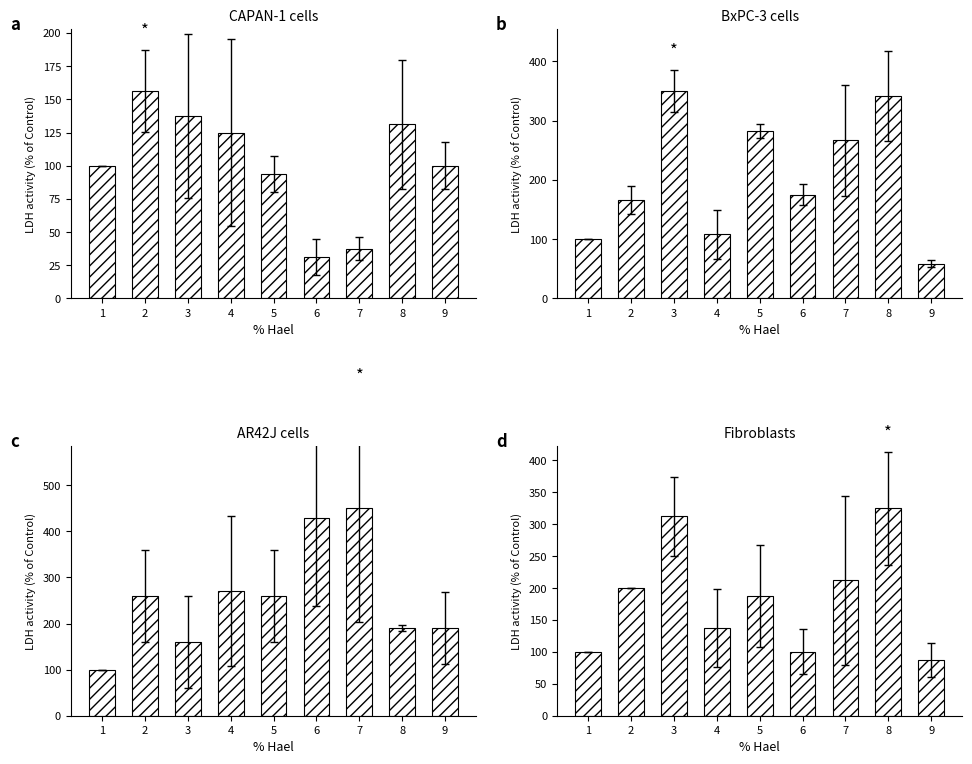

At how many categories does at least one series exceed 360?

2